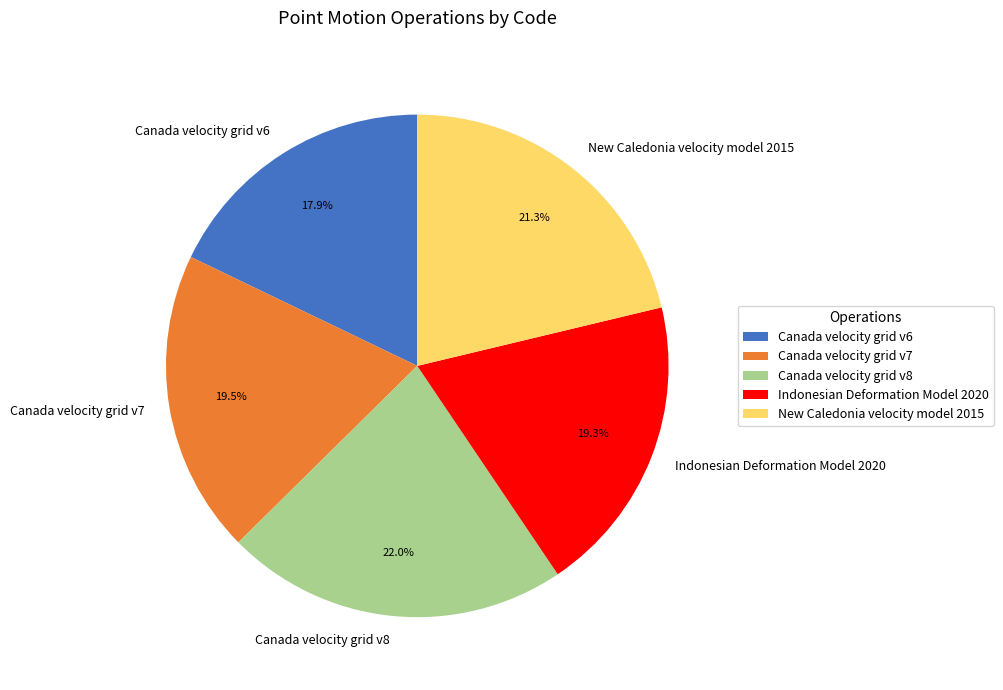

Approximately how many times larger is the value at Indonesian Deformation Model 2020 compared to Canada velocity grid v7?

1.0